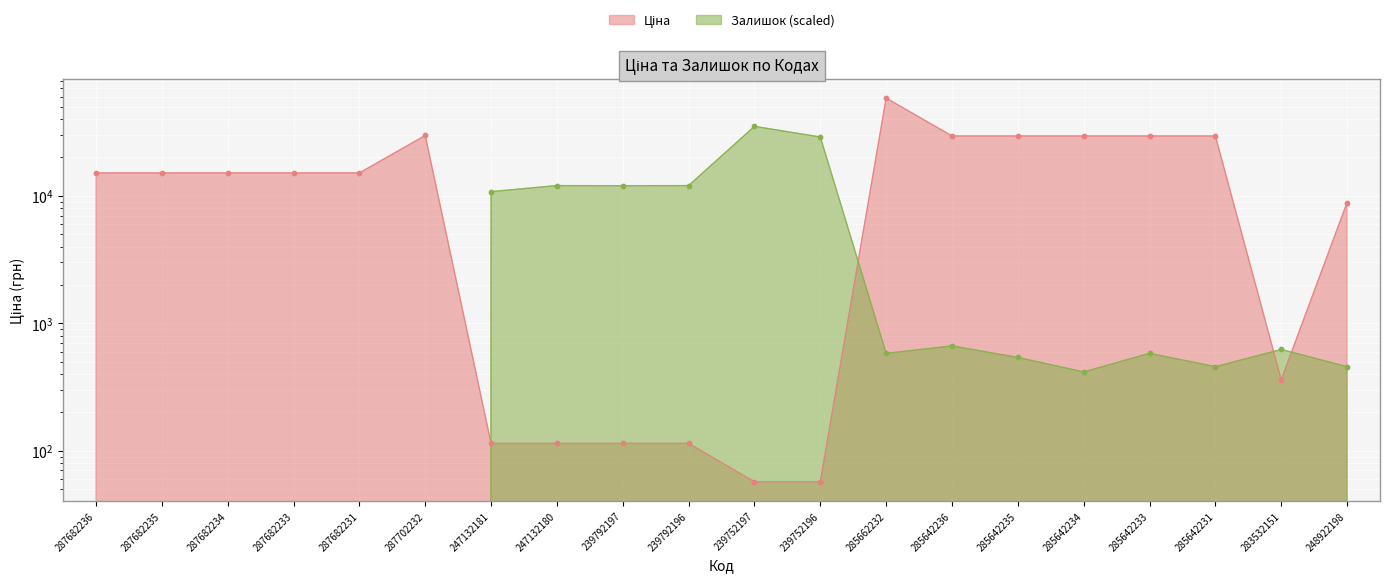

Which series has the largest total across all categories?

Ціна